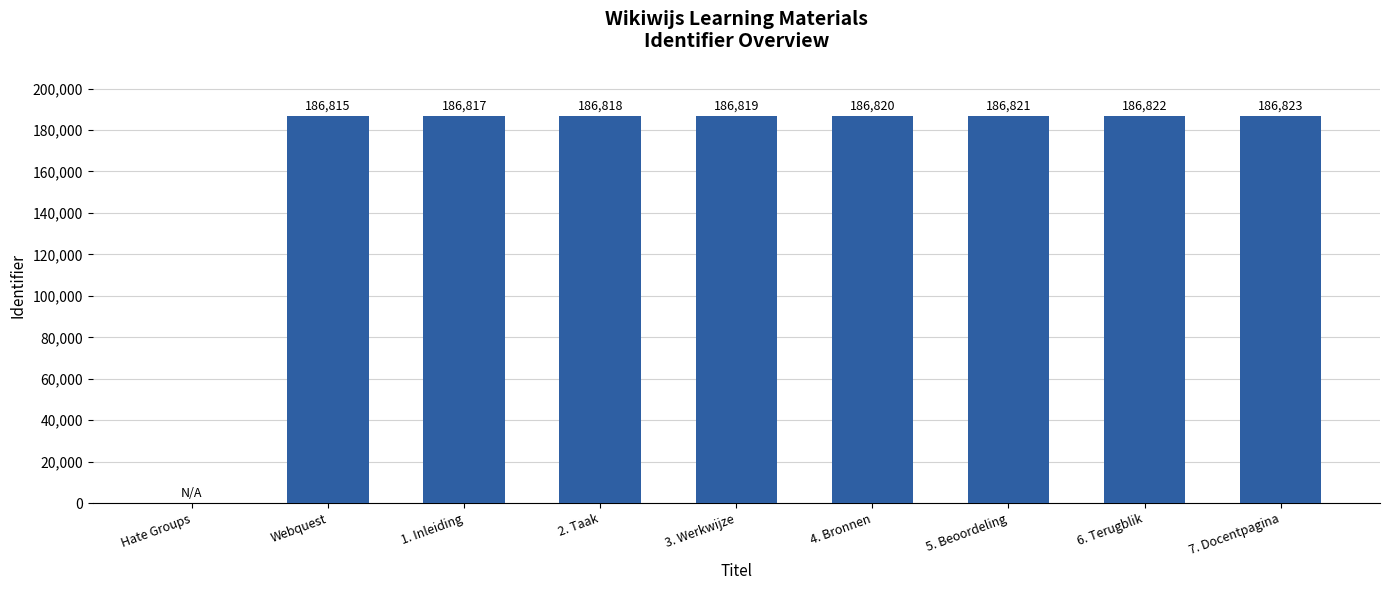

The value at 6. Terugblik is 128083. True or false?

False